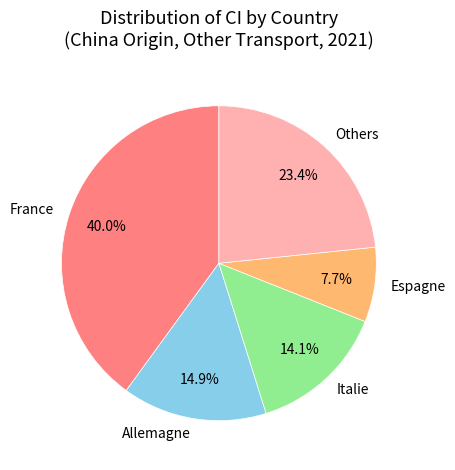

Combined, what portion of the pie is Italie and Espagne?

21.8%